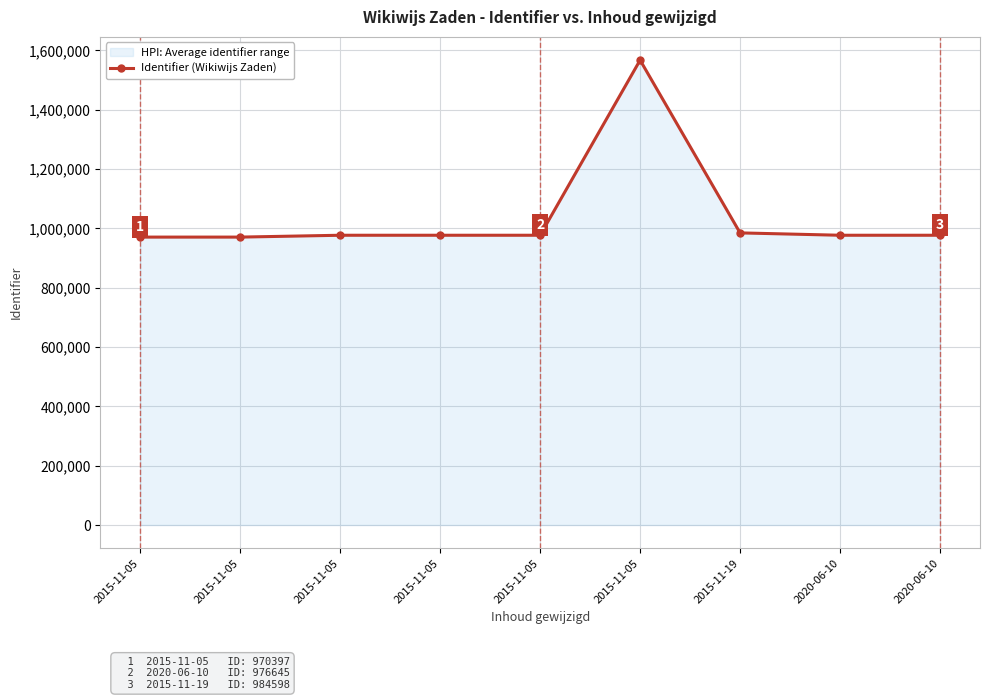

Reading left to right, transcribe all the data shown in this chart.

2015-11-05=970397	2015-11-05=970416	2015-11-05=976639	2015-11-05=976646	2015-11-05=976648	2015-11-05=1566873	2015-11-19=984598	2020-06-10=976645	2020-06-10=976647